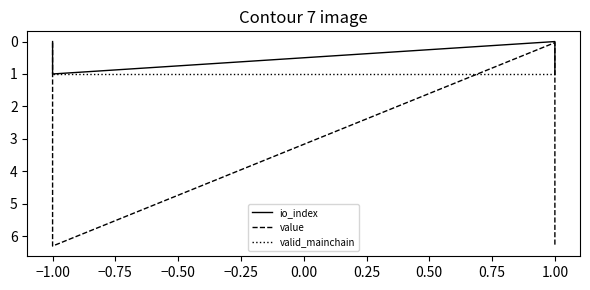

What is the value of the valid_mainchain point at the 2nd from the left?

1.0